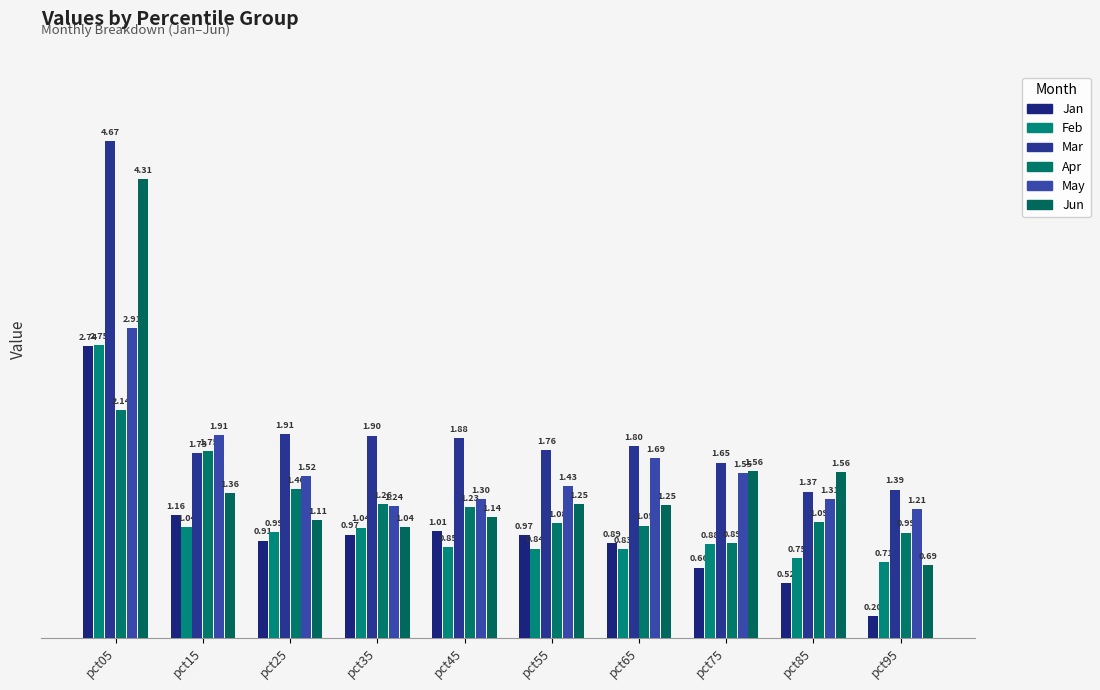

At which label does Jun first exceed 1?

pct05